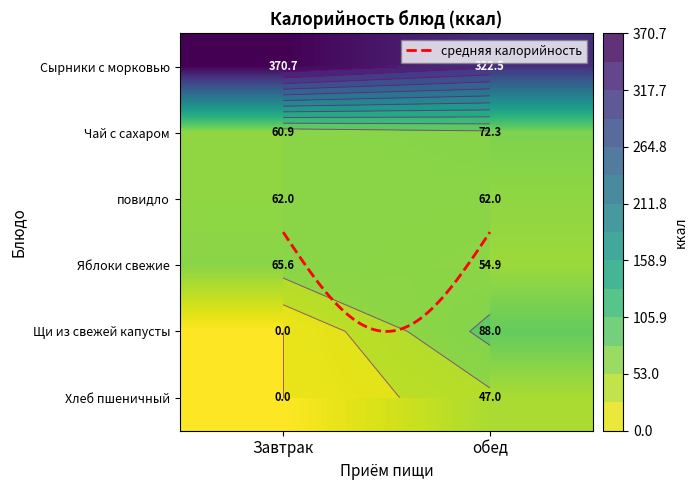

Which series has the largest range (max minus min)?

Щи из свежей капусты